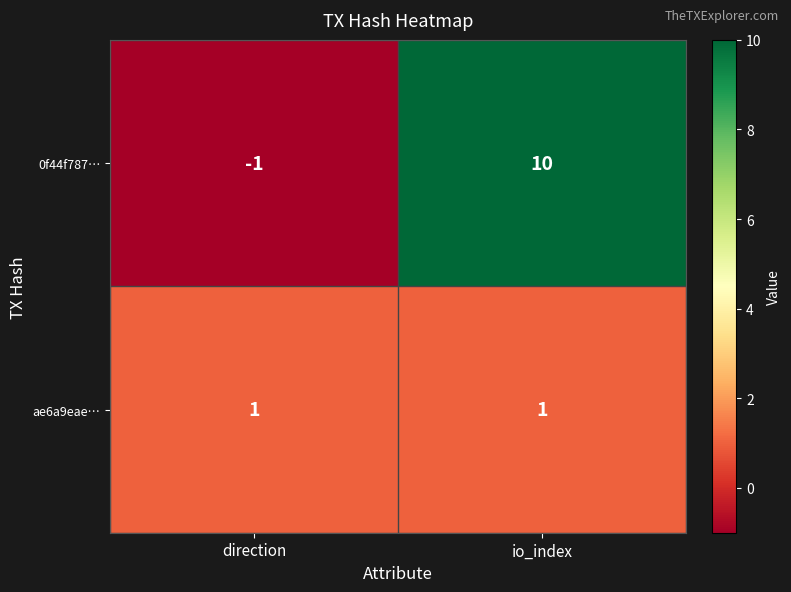

Reading left to right, extract all data points from this chart.

0f44f787…: direction=-1	io_index=10
ae6a9eae…: direction=1	io_index=1